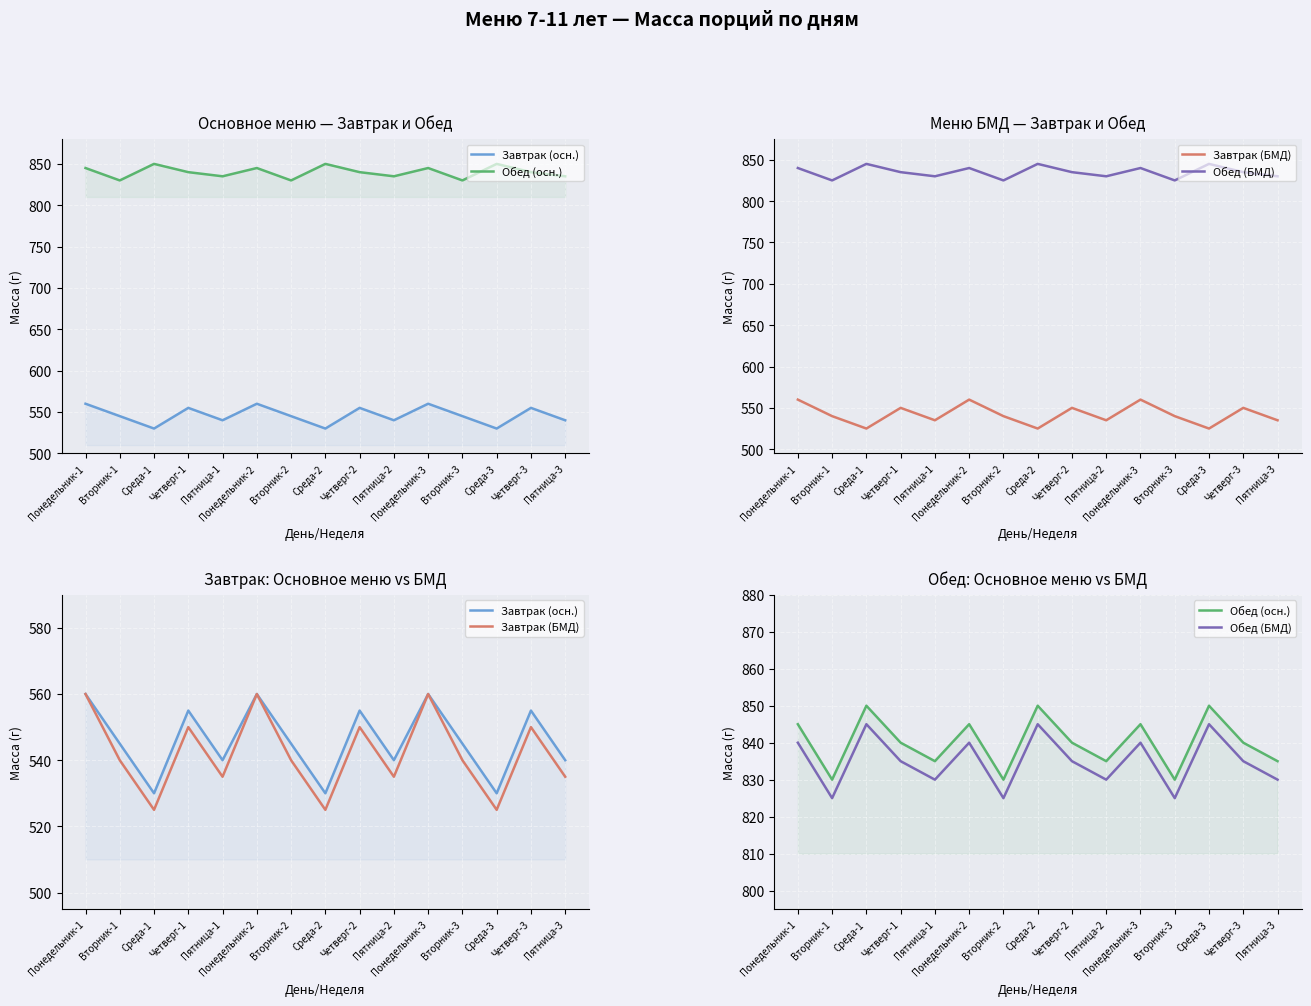

What is the highest value of the Обед (БМД) series?

845